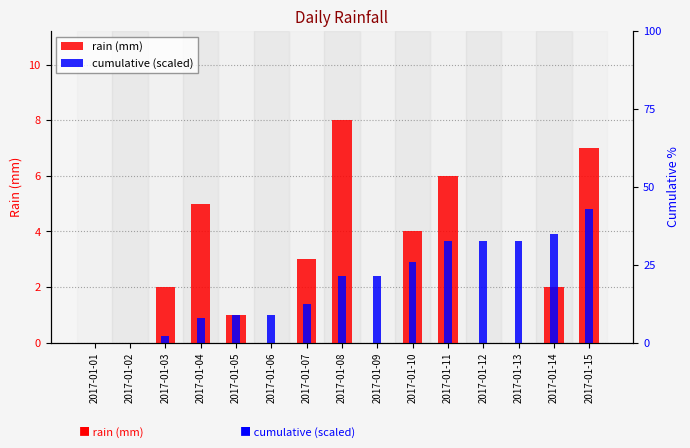

How many values in the cumulative (scaled) series are below 2?

7